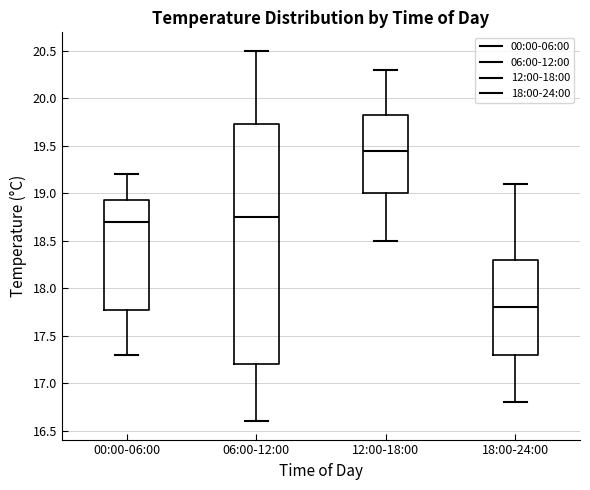

Which box has the highest median line?

12:00-18:00